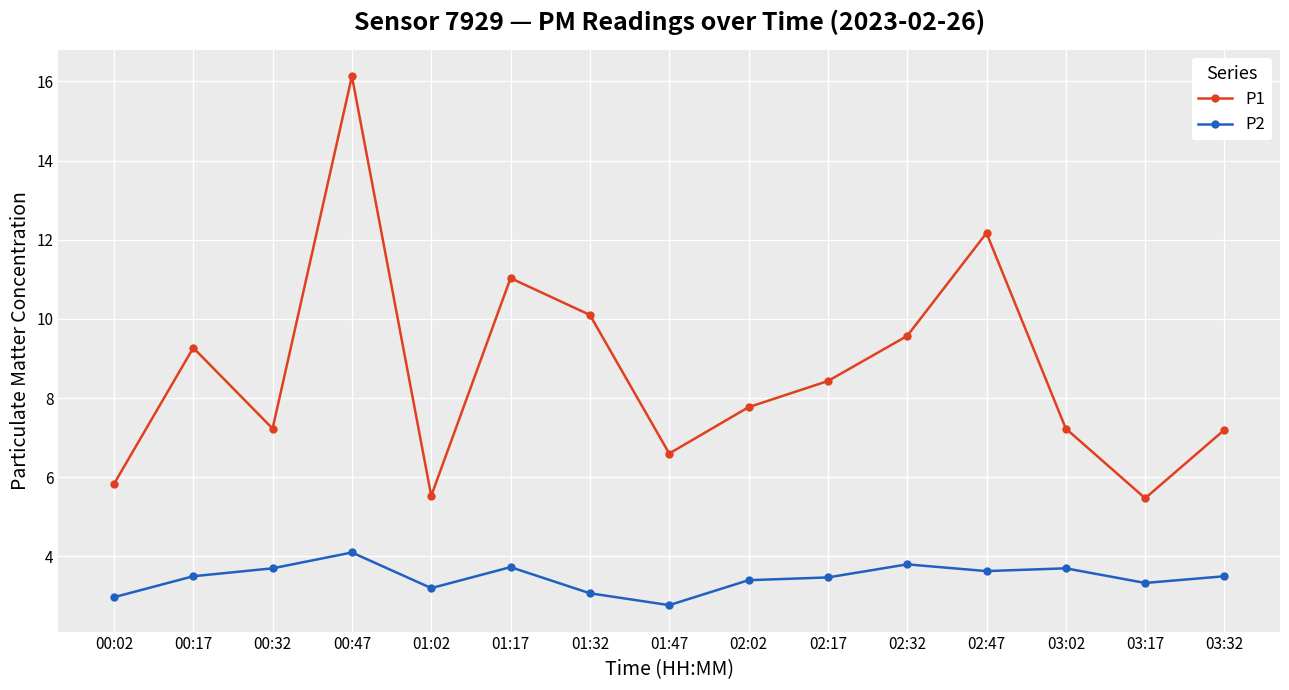

What is the average value of the P1 series?

8.6